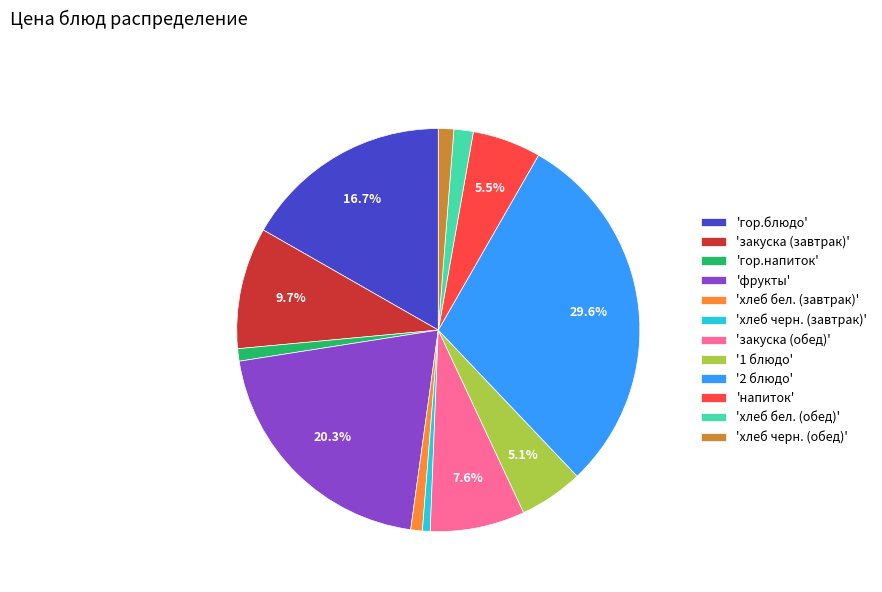

What percentage is NOT represented by 'закуска (обед)'?

92.4%